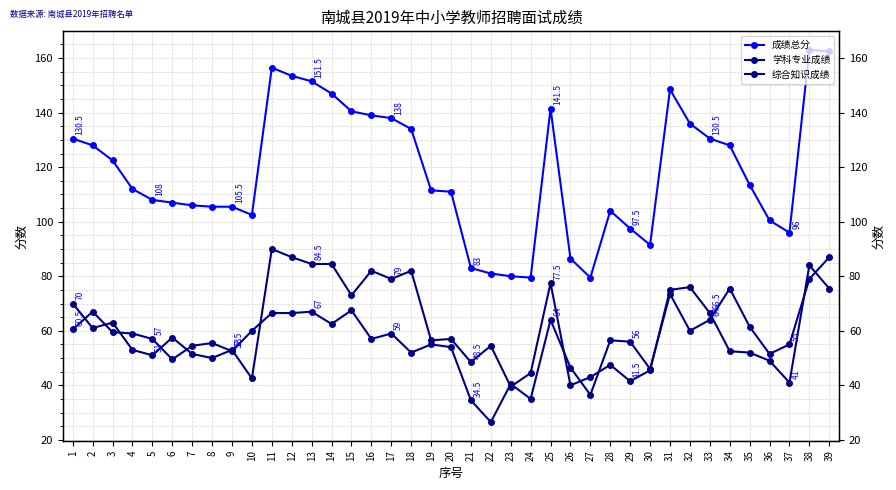

At 12, list the series in order from smallest to largest.

学科专业成绩, 综合知识成绩, 成绩总分